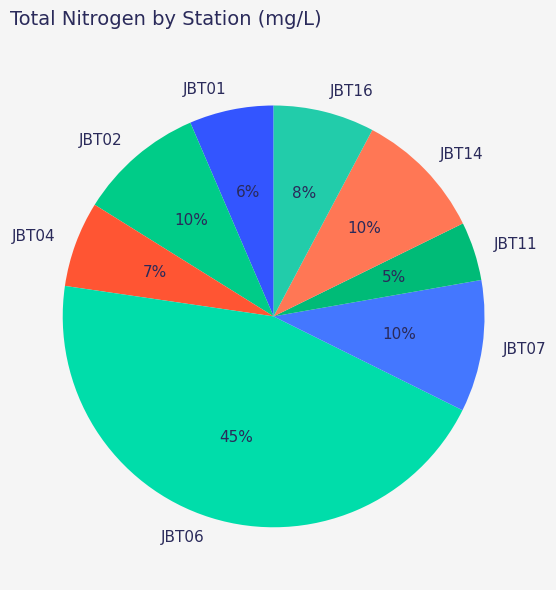

Combined, do JBT04 and JBT11 account for over 50%?

No